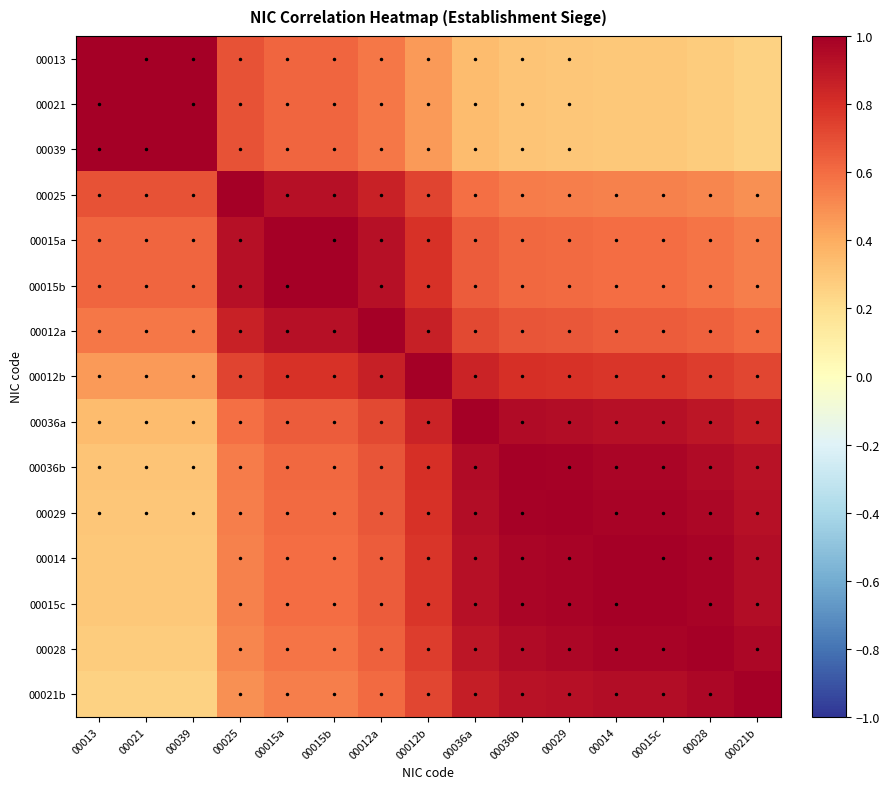

Between 00028 and 00021b, which is larger?

00028